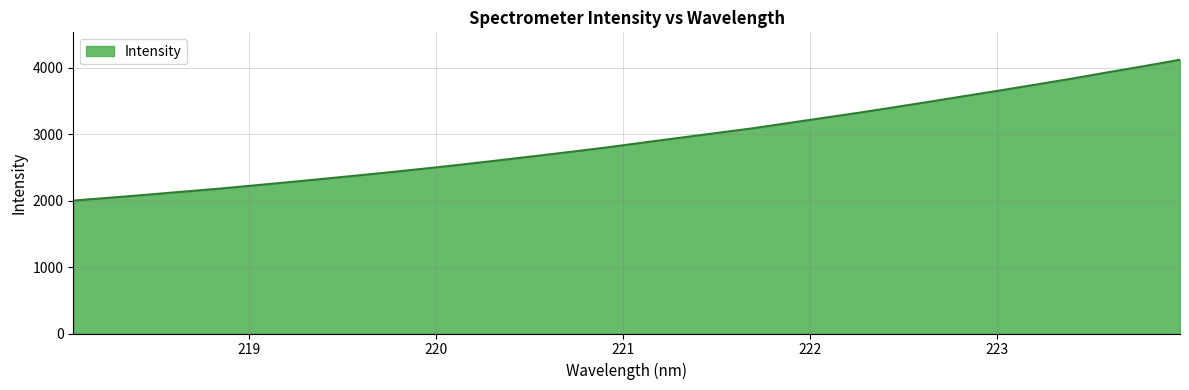

What is the difference between the maximum and minimum values?

2119.2